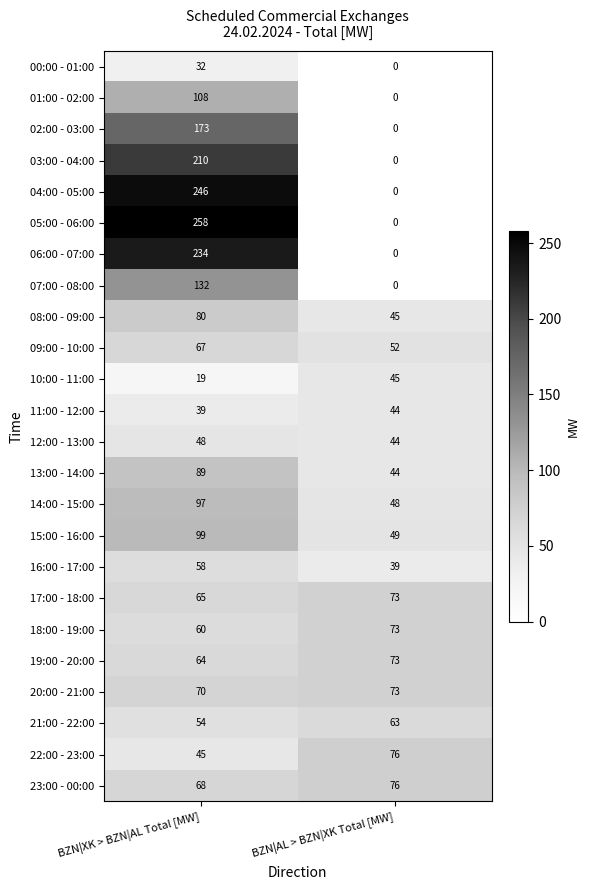

What is the approximate value of 14:00 - 15:00 at BZN|AL > BZN|XK Total [MW]?

48